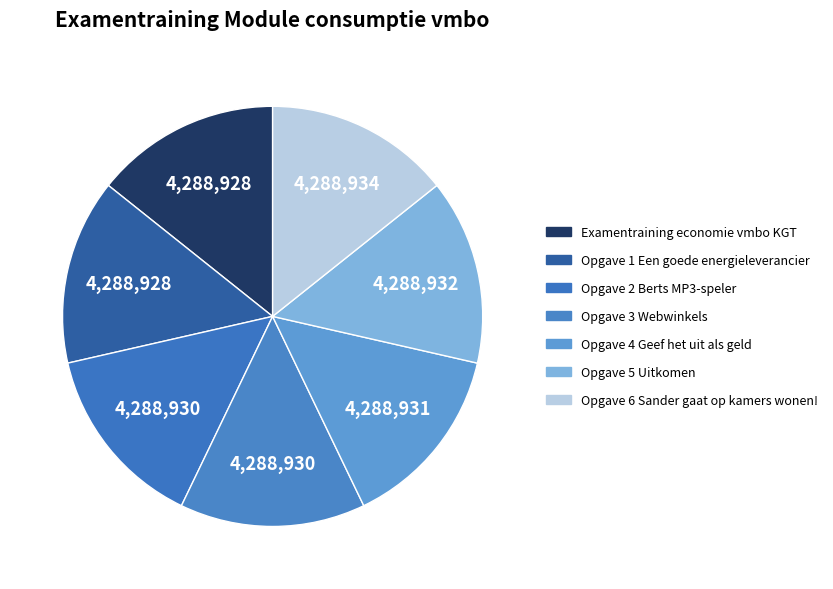

The Opgave 4 Geef het uit als geld slice represents 23% of the pie. True or false?

False